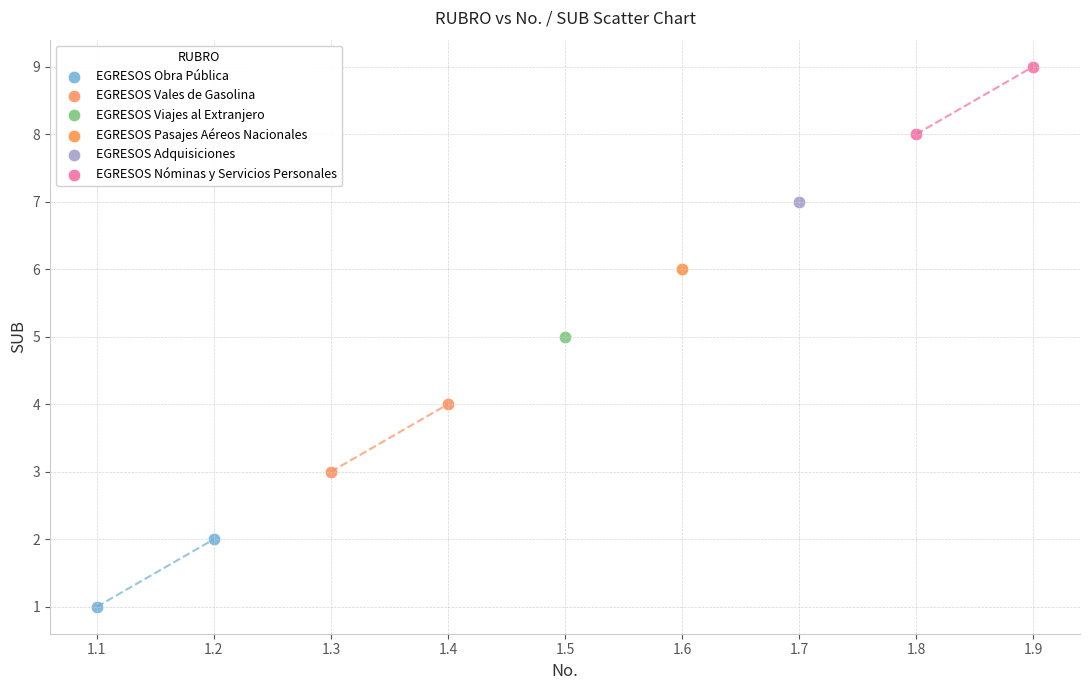

Which series contains the lowest Y value?

EGRESOS Obra Pública